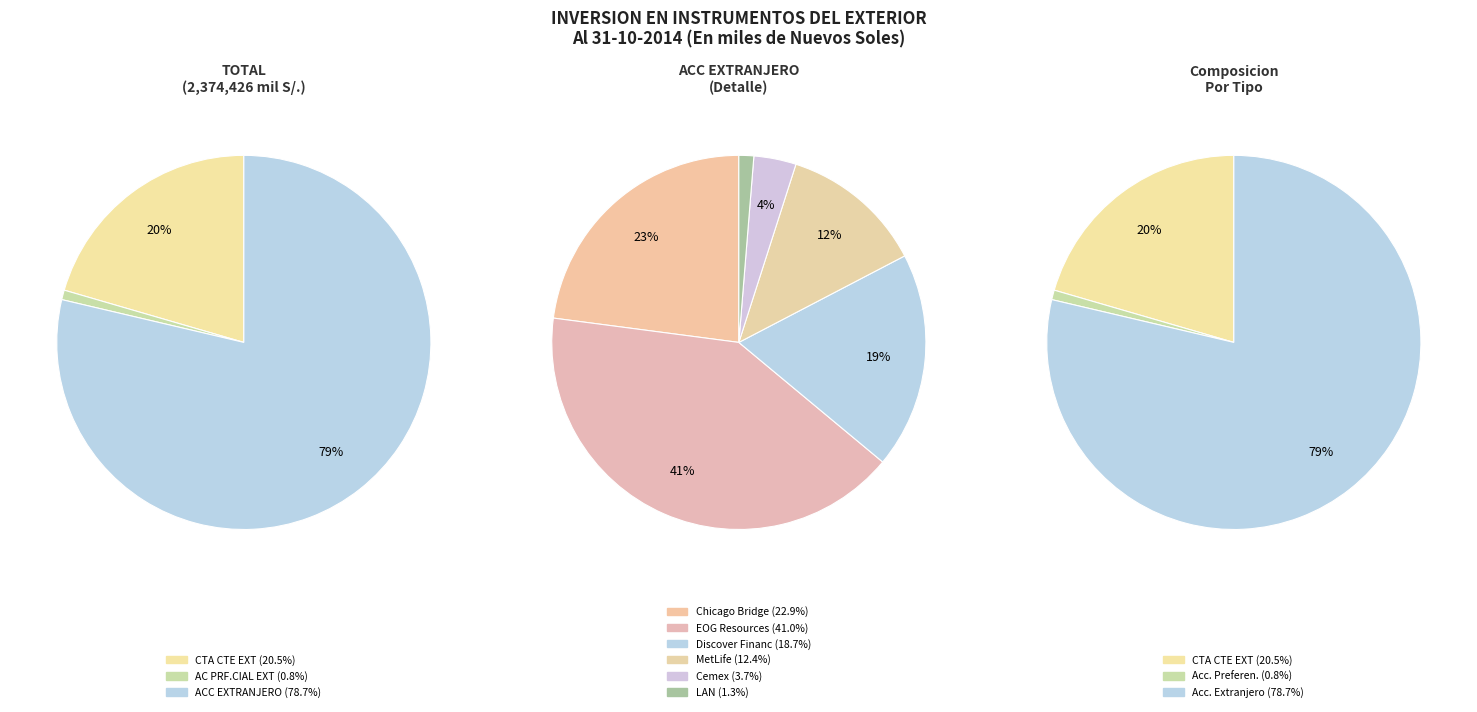

Is it true that AC PRF.CIAL EXT is 1% of the pie?

True